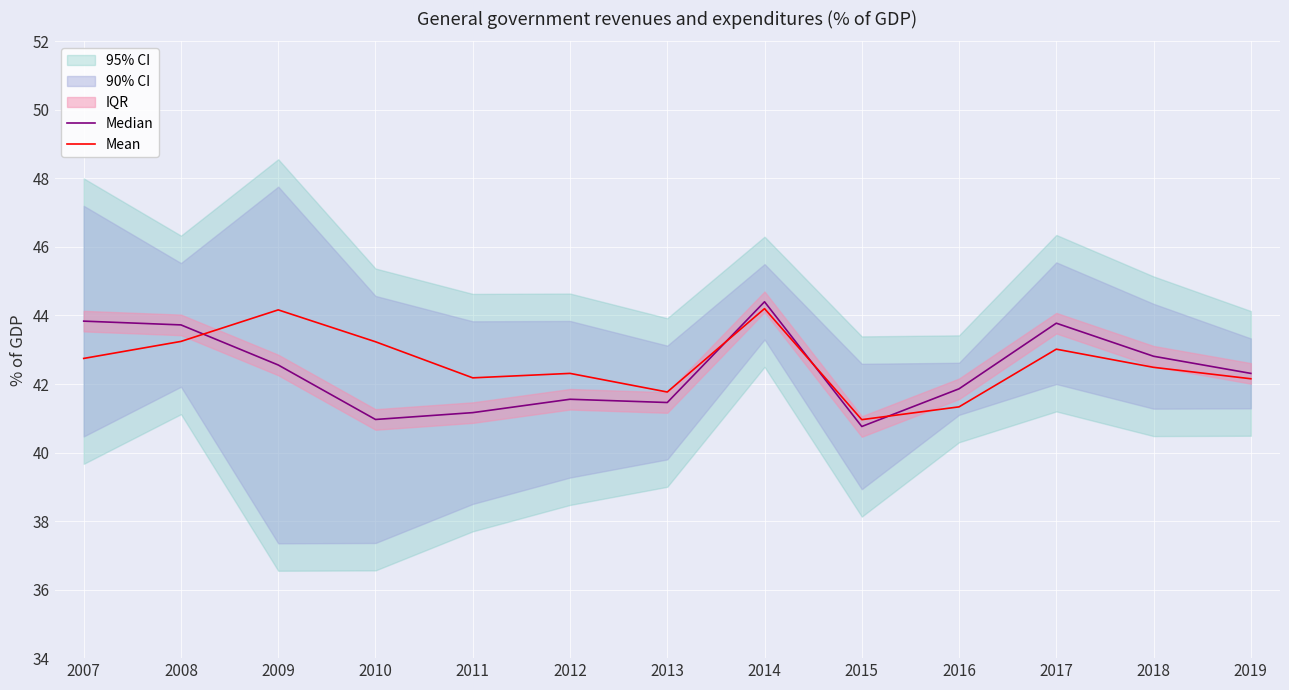

Is the value of Median at 2012 greater than the value of Mean at 2010?

No